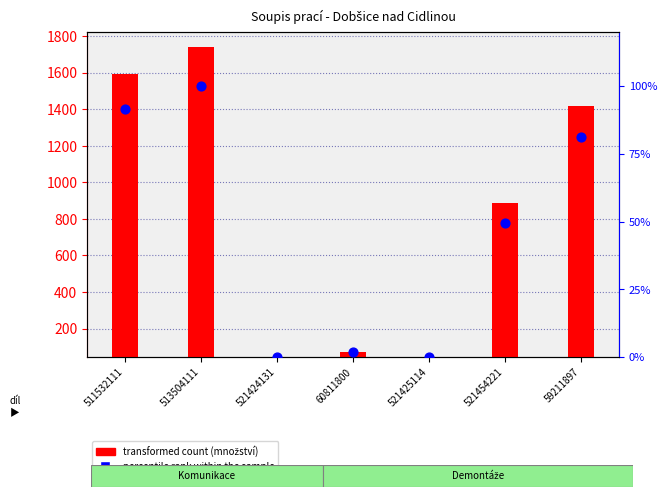

Approximately how many times larger is the value at 513504111 compared to 521454221?

2.0